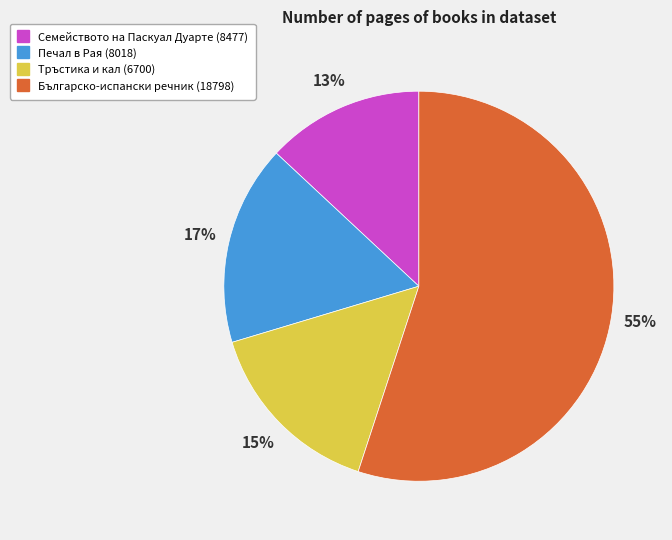

Approximately how many times larger is the value at Тръстика и кал (6700) compared to Българско-испански речник (18798)?

0.3